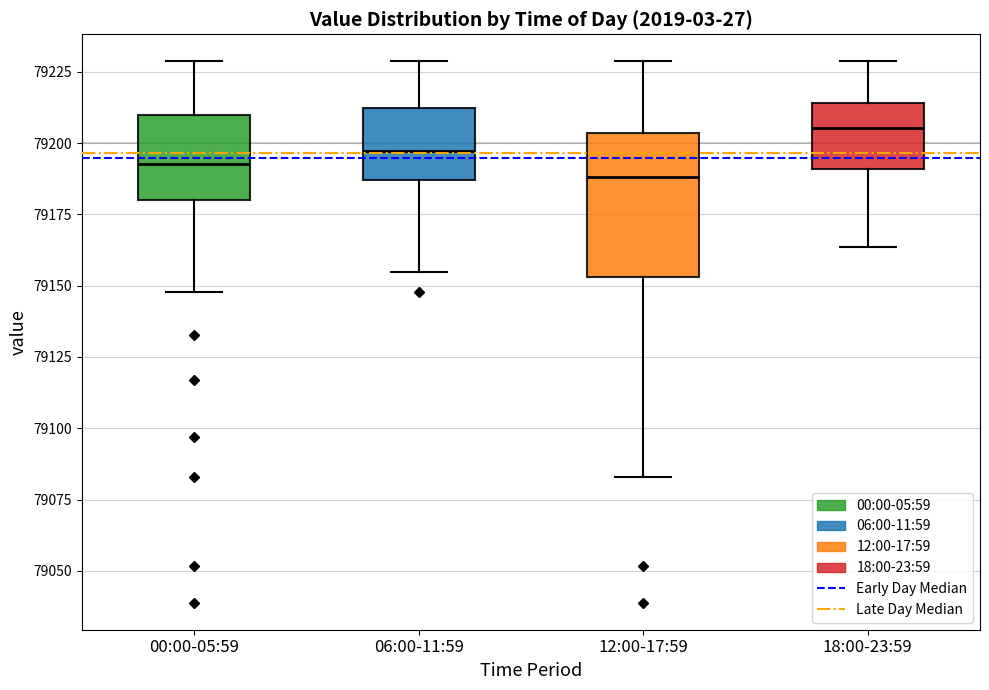

Comparing the boxes themselves (not the whiskers), which one is the tallest?

12:00-17:59